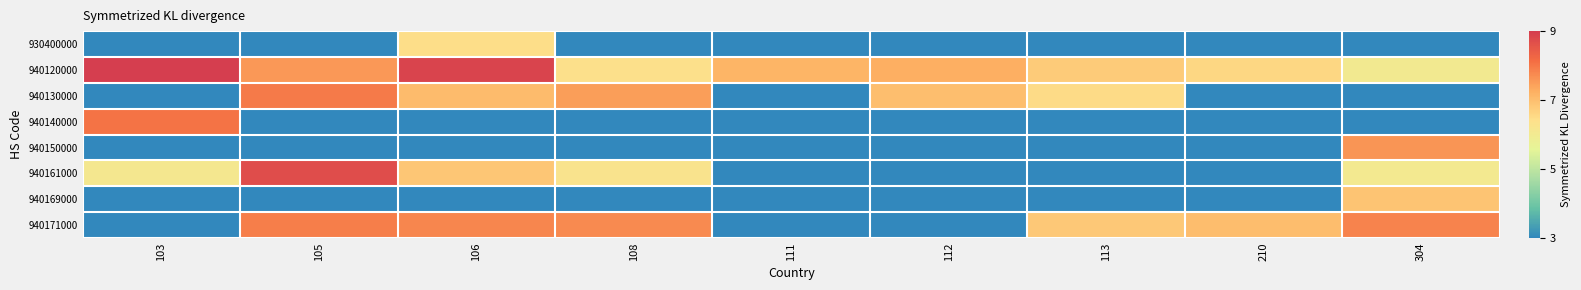

How many data points does each series have?

9